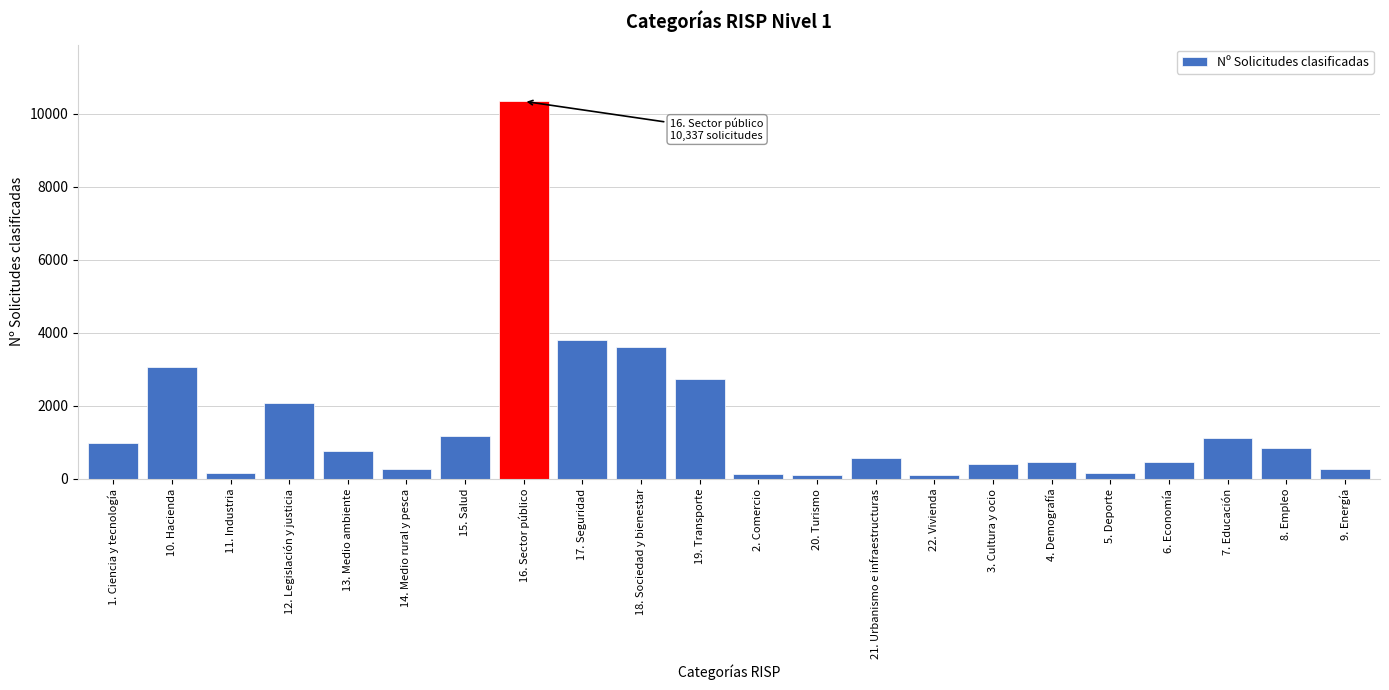

The value at 16. Sector público is 10337. True or false?

True